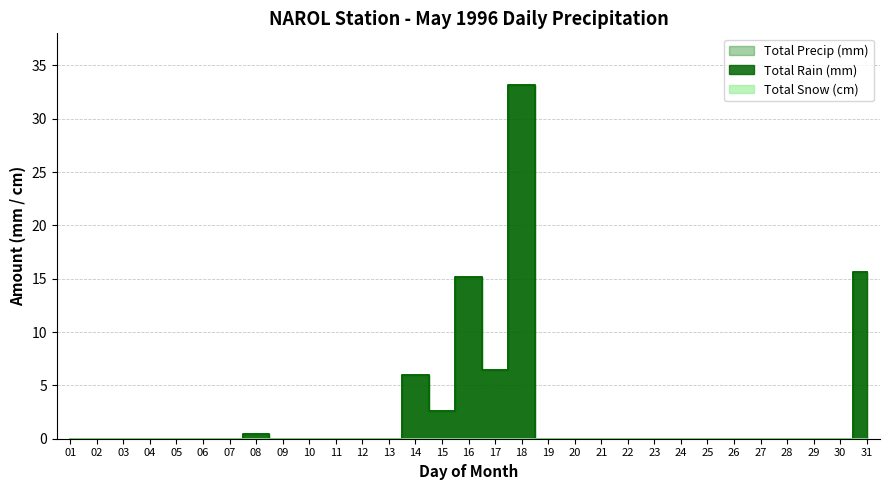

True or false: Total Precip (mm) and Total Rain (mm) intersect in this chart.

False